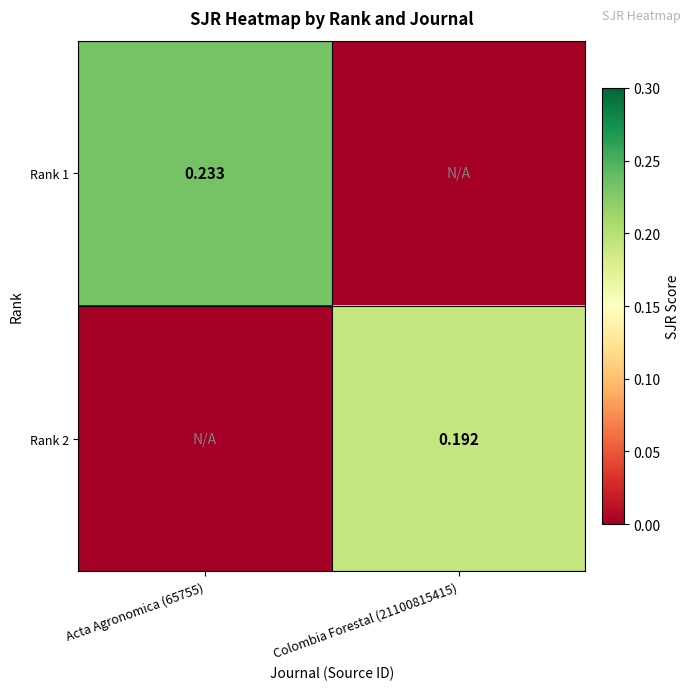

Is the value of Rank 2 at Colombia Forestal (21100815415) greater than the value of Rank 1 at Acta Agronomica (65755)?

No